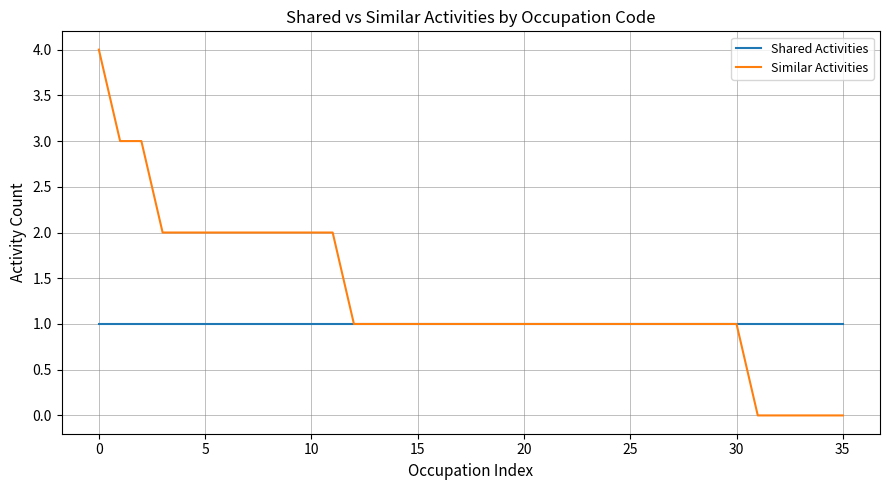

Which series has the largest total across all categories?

Similar Activities